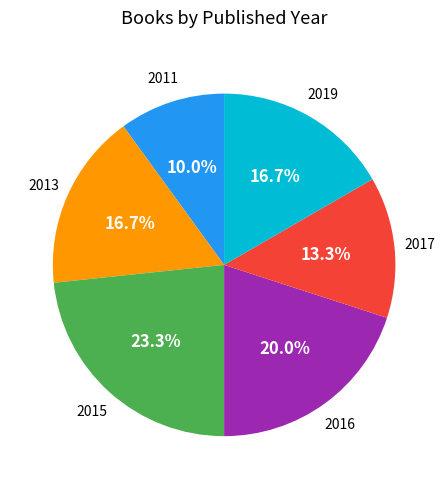

To the nearest percent, what is the combined percentage of 2019 and 2013?

33%